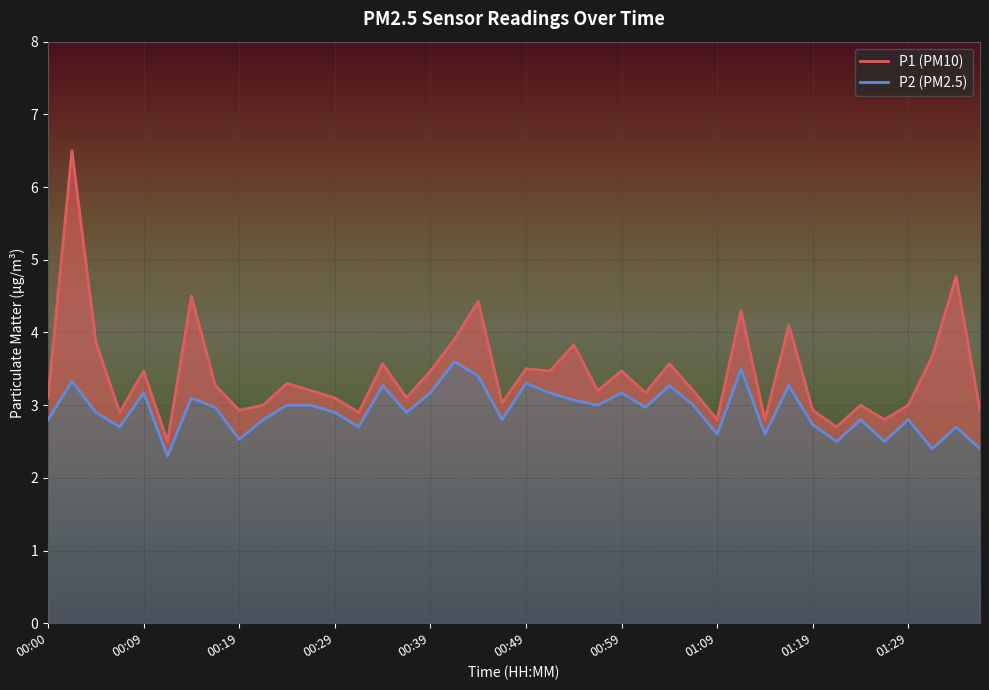

The P2 series shows 3.3 at 00:49. True or false?

True